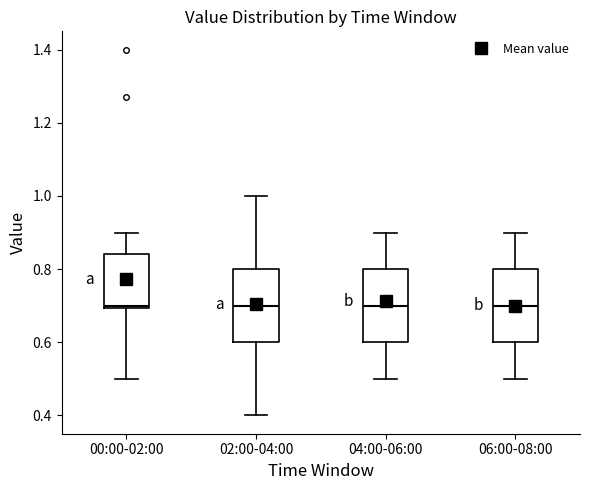

Where is the upper edge of the box for 04:00-06:00 on the y-axis? The values are not printed on the chart, so give them approximately, as read against the axis.

0.80